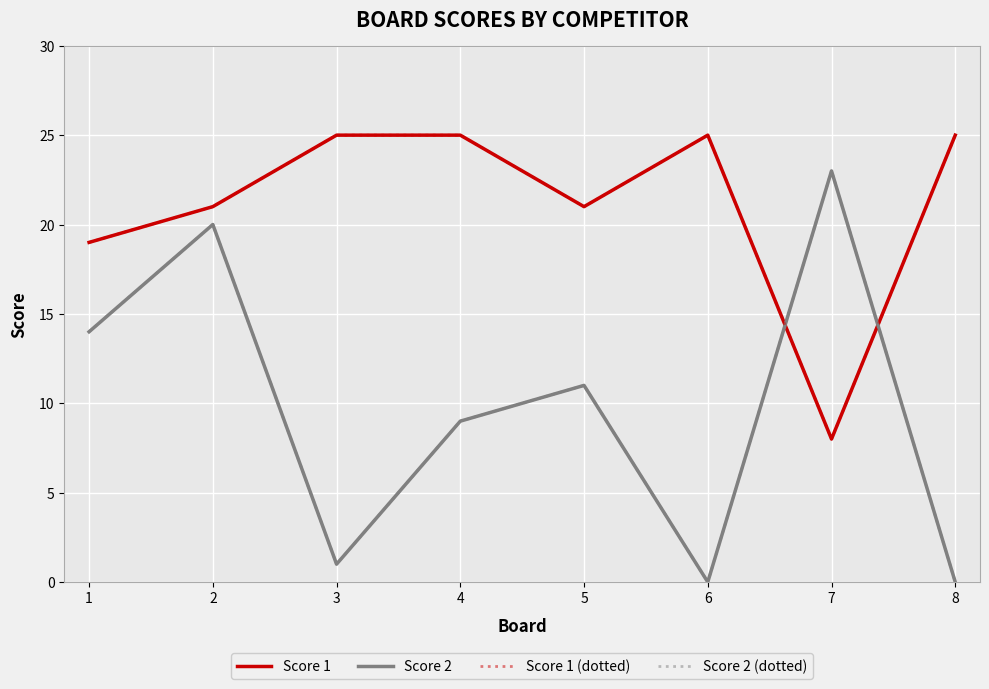

How many data points in Score 2 are above 11?

3